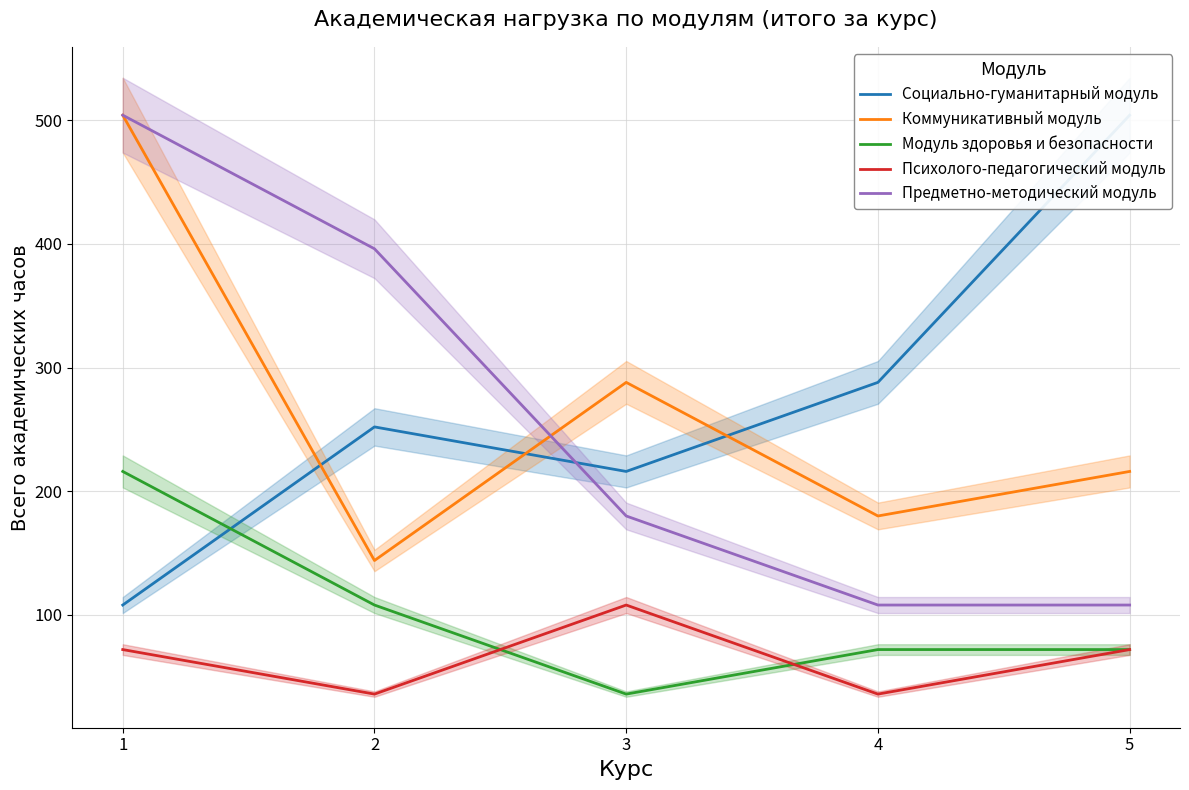

Which category has the lowest value in the Социально-гуманитарный модуль series?

1